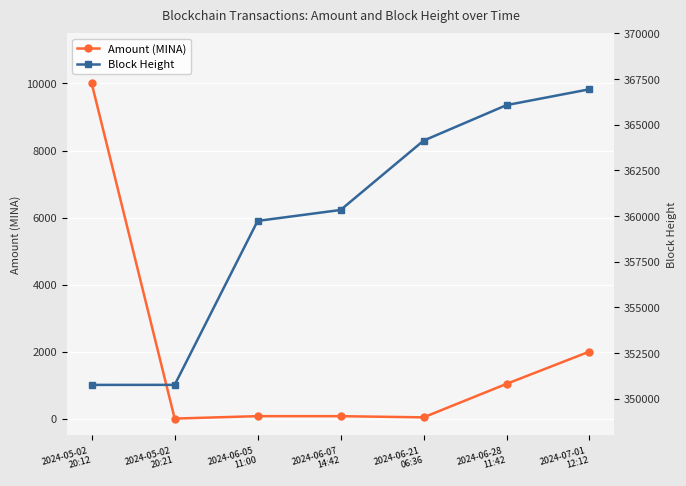

Which category has the highest value across all series?

2024-07-01
12:12